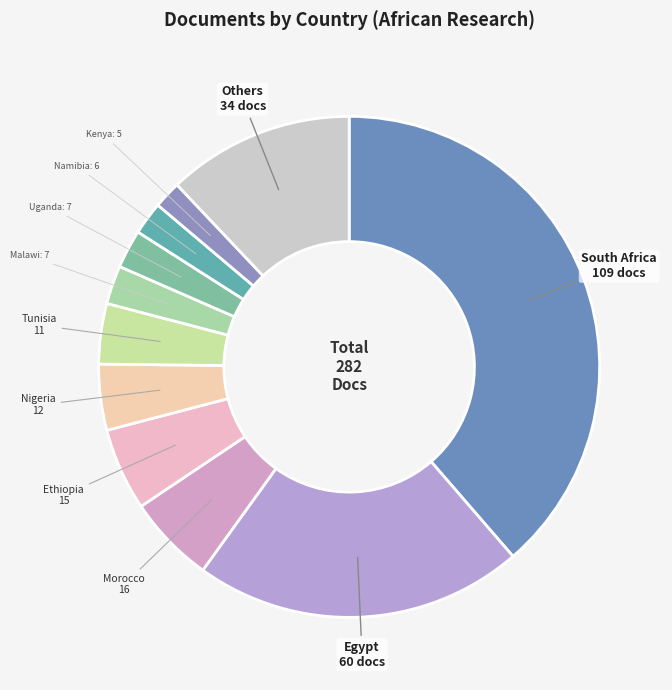

The Namibia slice represents 2% of the pie. True or false?

True